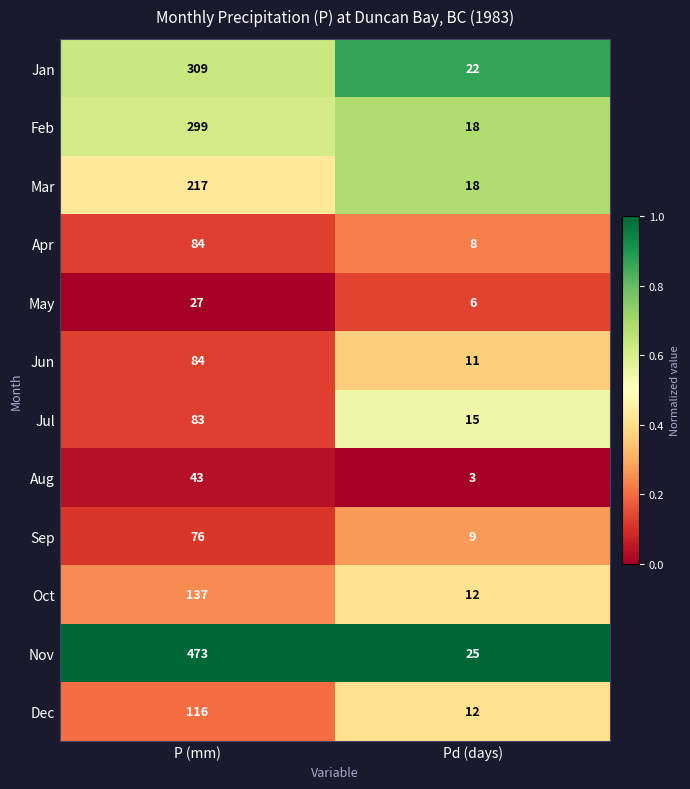

How many distinct data groups are displayed?

12